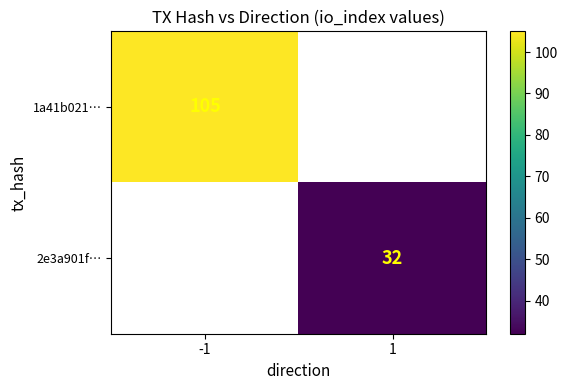

List the series in order of their peak value, highest first.

1a41b021…, 2e3a901f…